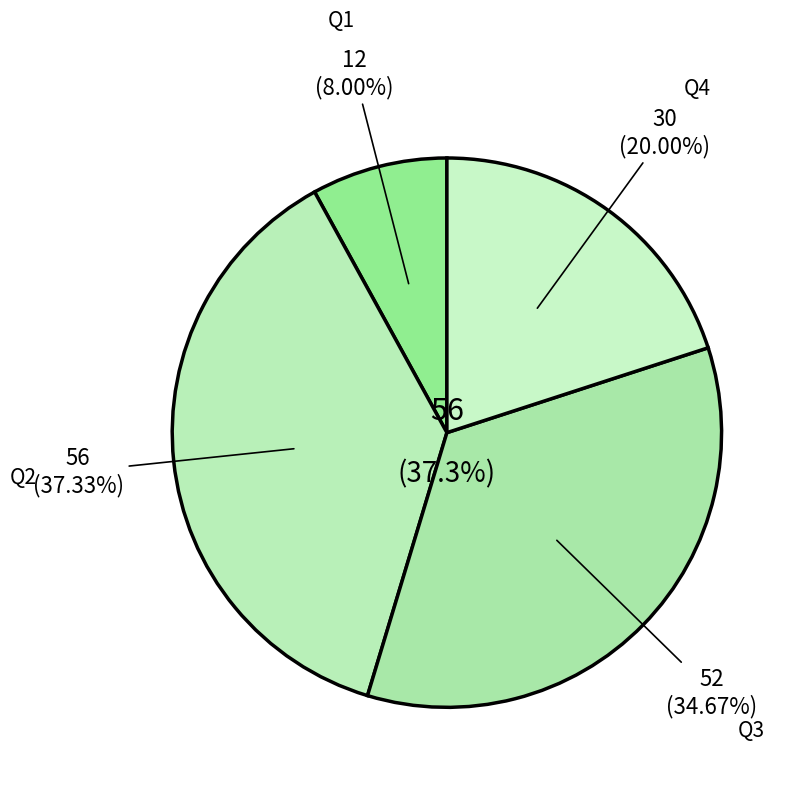

What is the smallest slice in the pie chart?

Q1